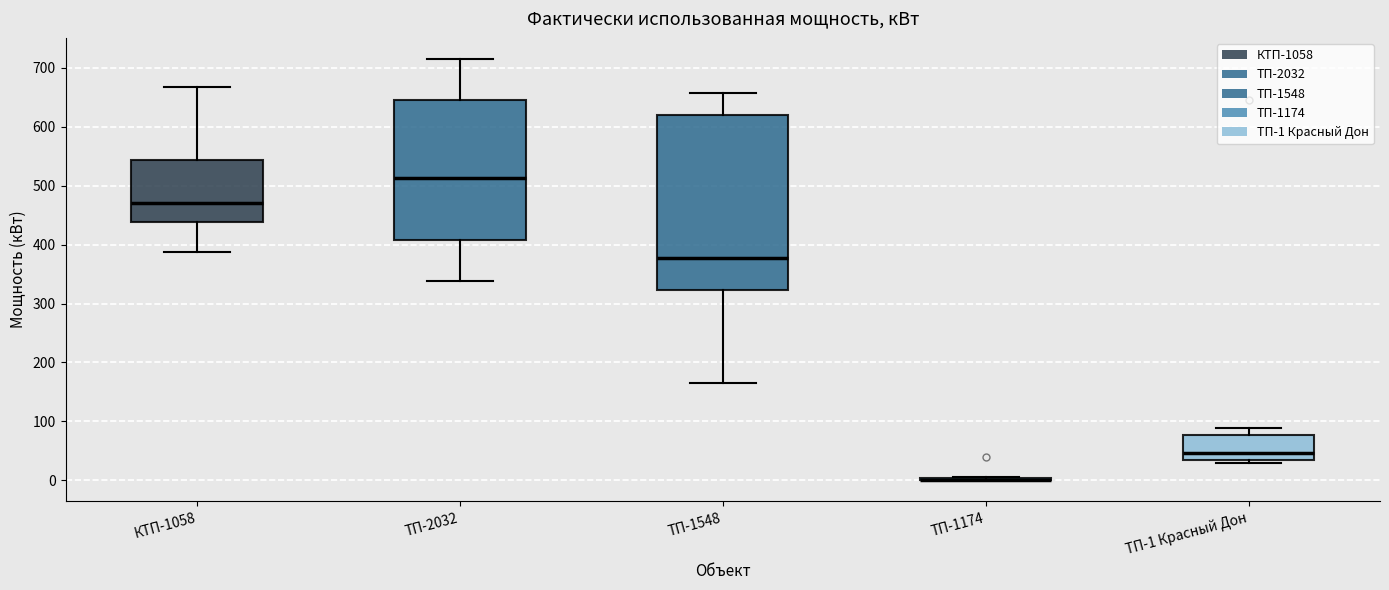

Comparing the boxes themselves (not the whiskers), which one is the tallest?

ТП-1548